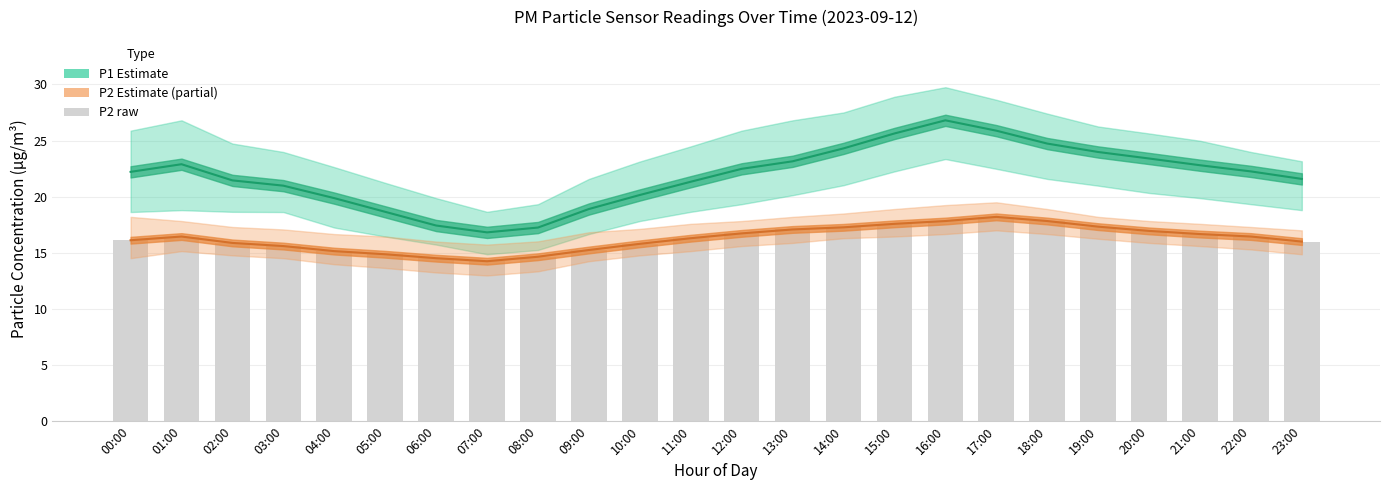

What is the highest value of the P1 Estimate series?

26.8